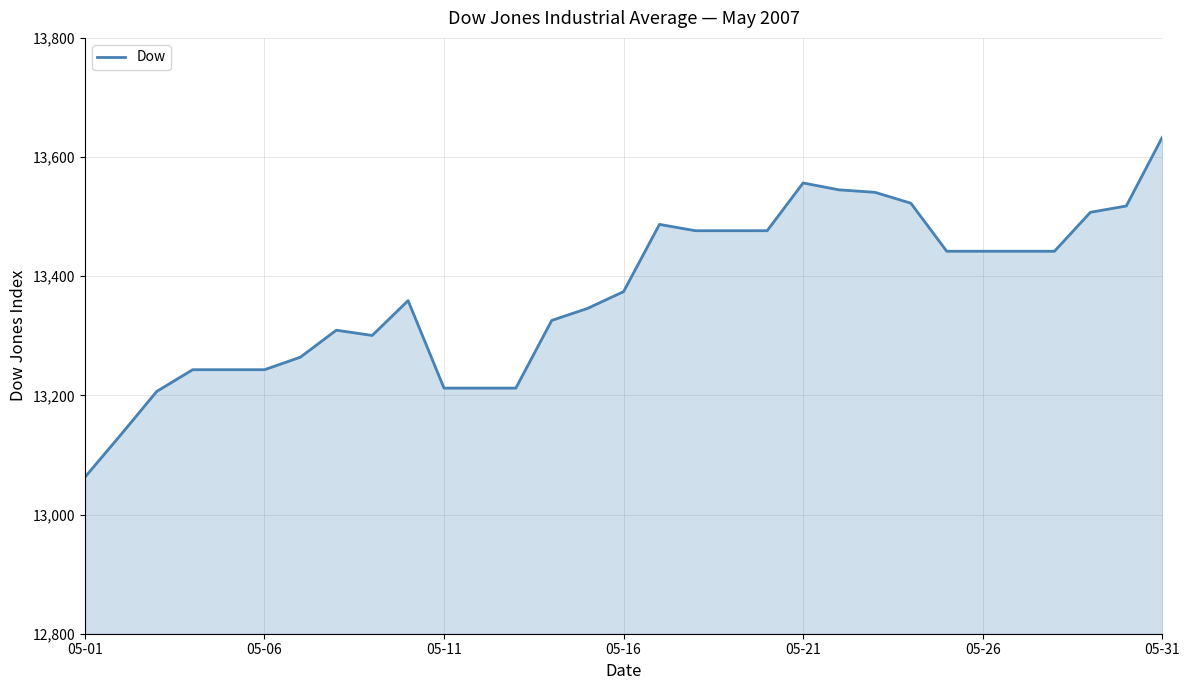

What is the greatest value displayed?

13633.0